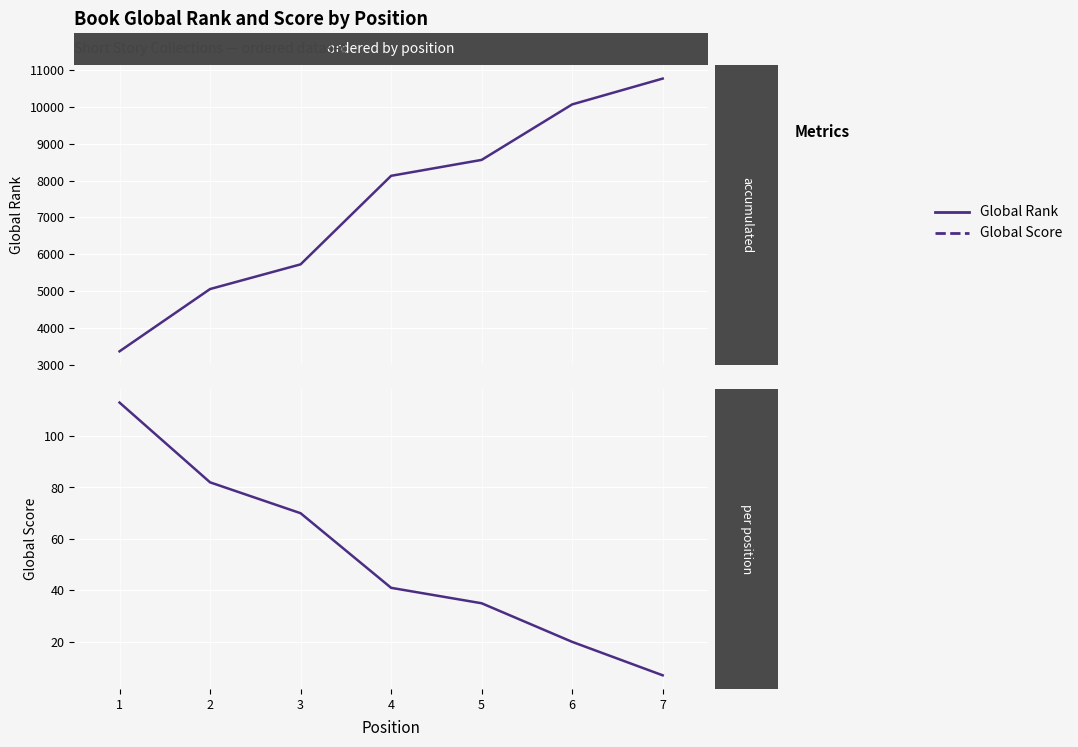

Which category has the highest value across all series?

7